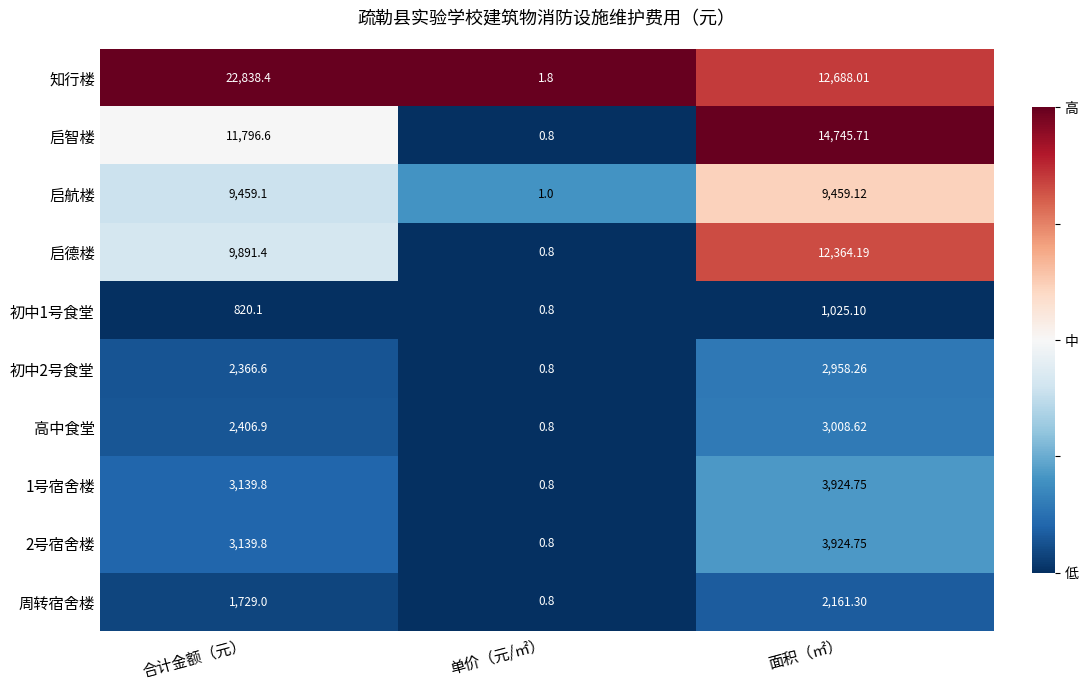

Which series has the largest total across all categories?

知行楼